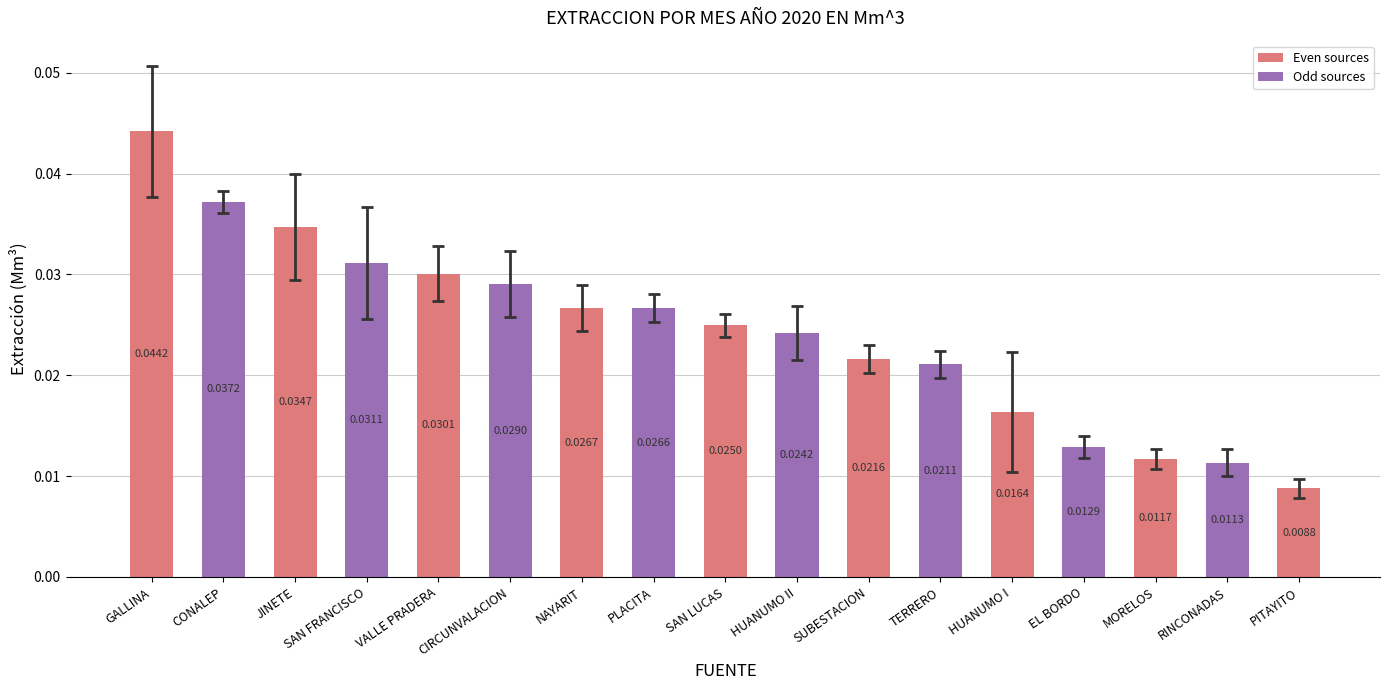

How many distinct data groups are displayed?

1